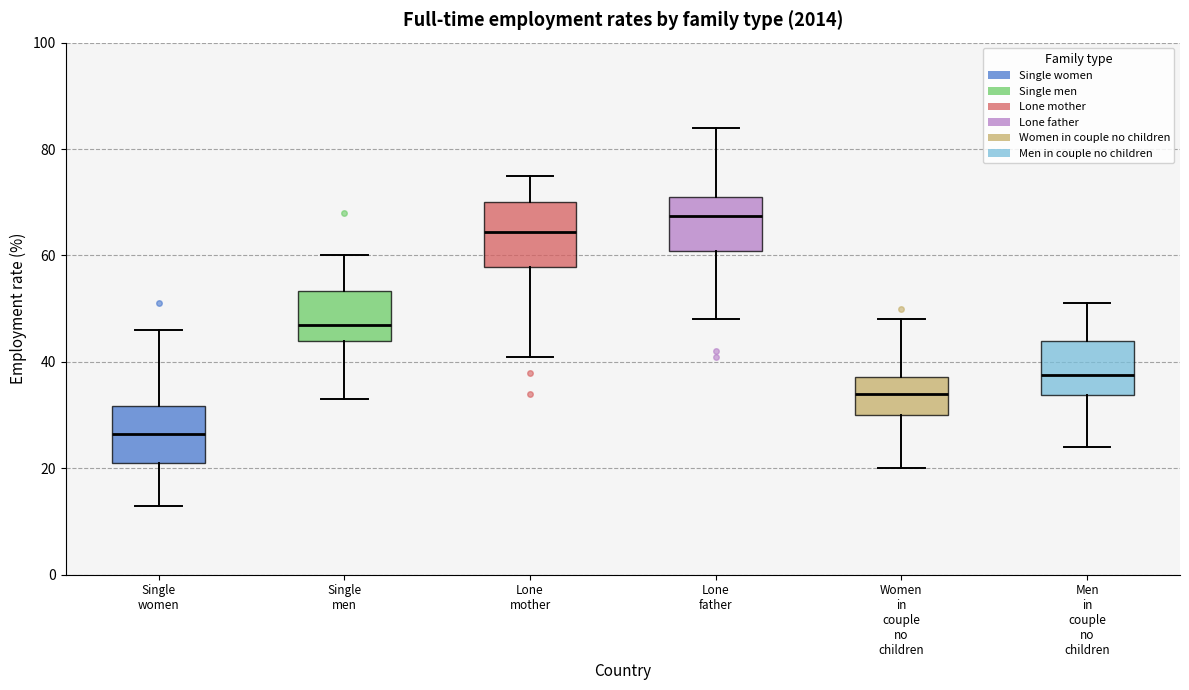

Which box has the lowest median line?

Single women